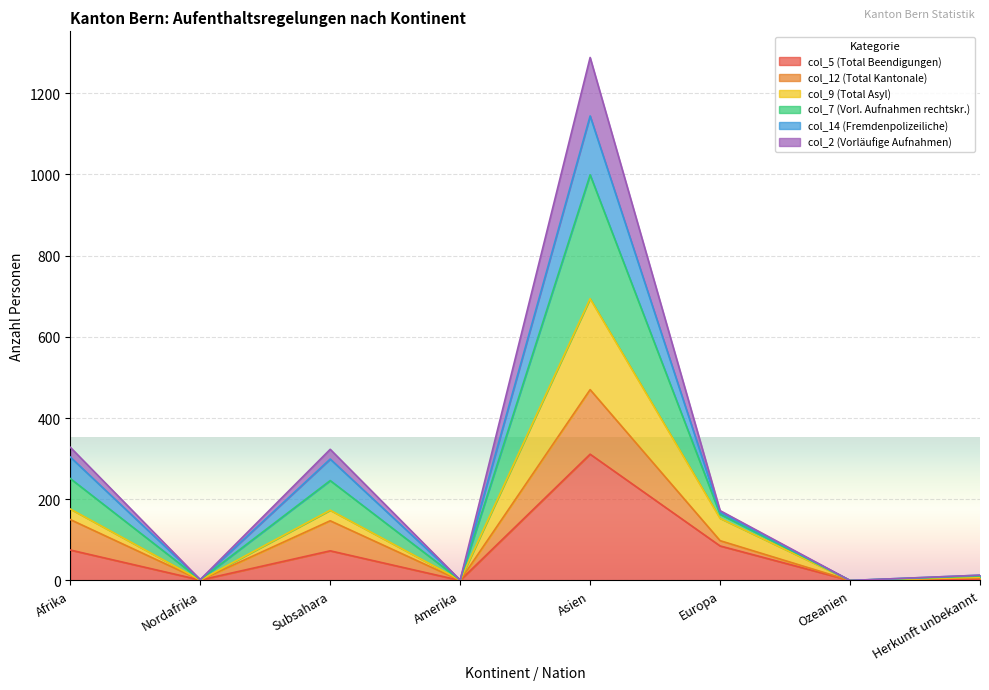

The value of col_2 (Vorläufige Aufnahmen) at Afrika is 339. True or false?

False